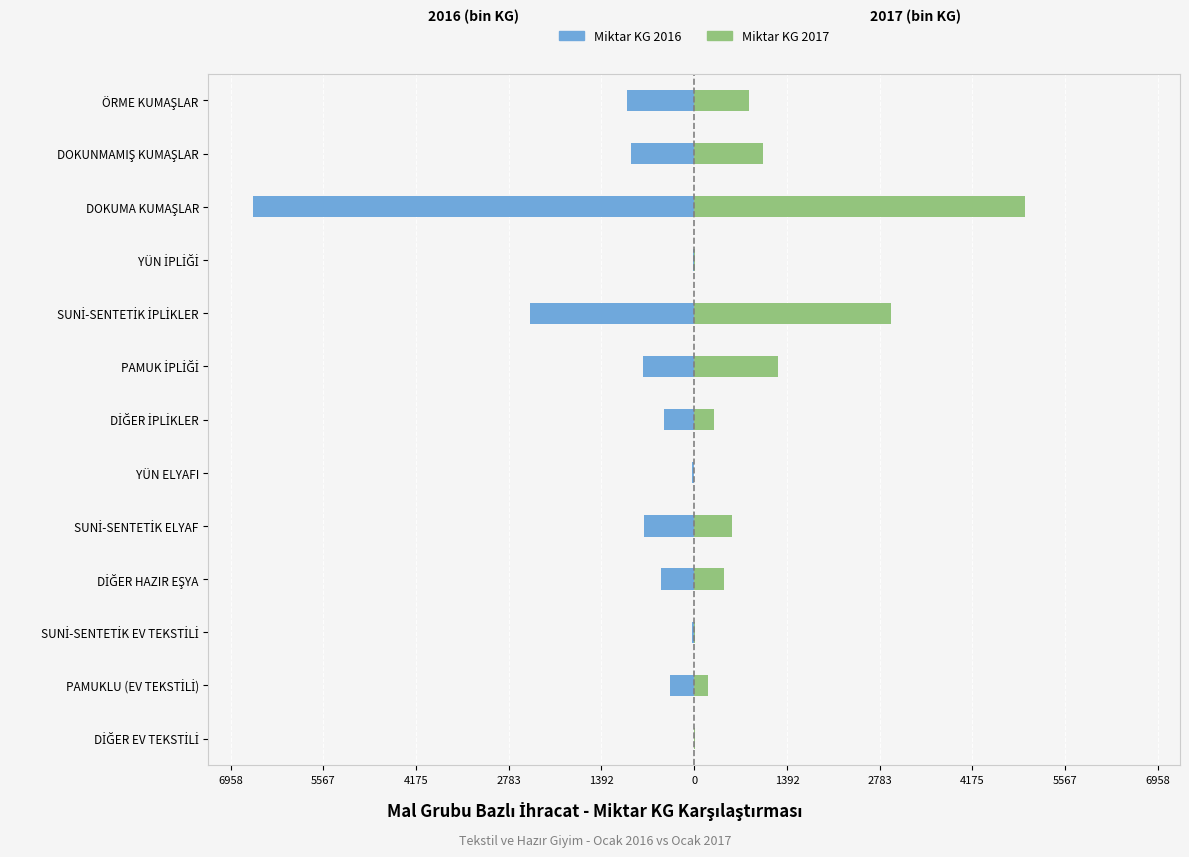

What is the value of the Miktar KG 2017 bar at the 12th from the left?

1026.0